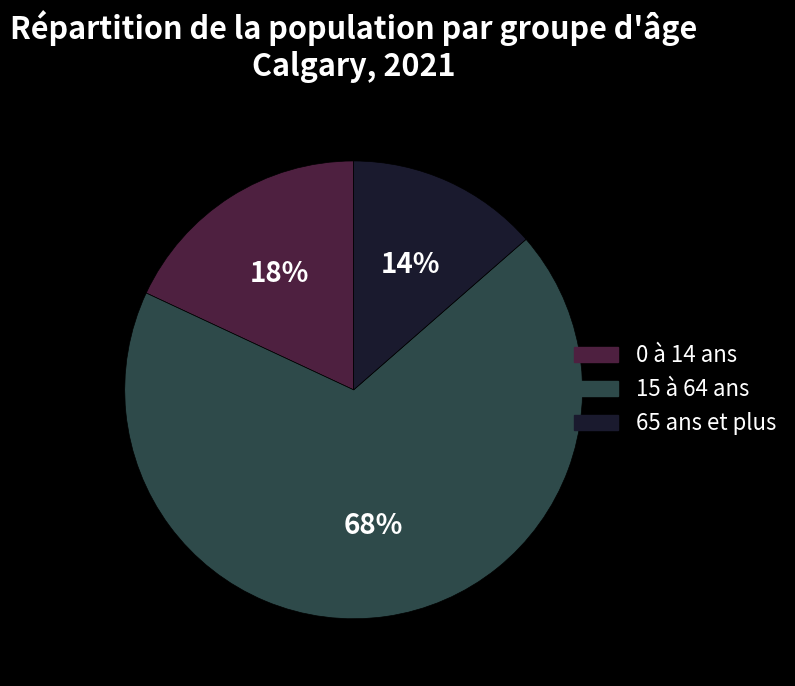

Rank the categories by value from lowest to highest.

65 ans et plus, 0 à 14 ans, 15 à 64 ans